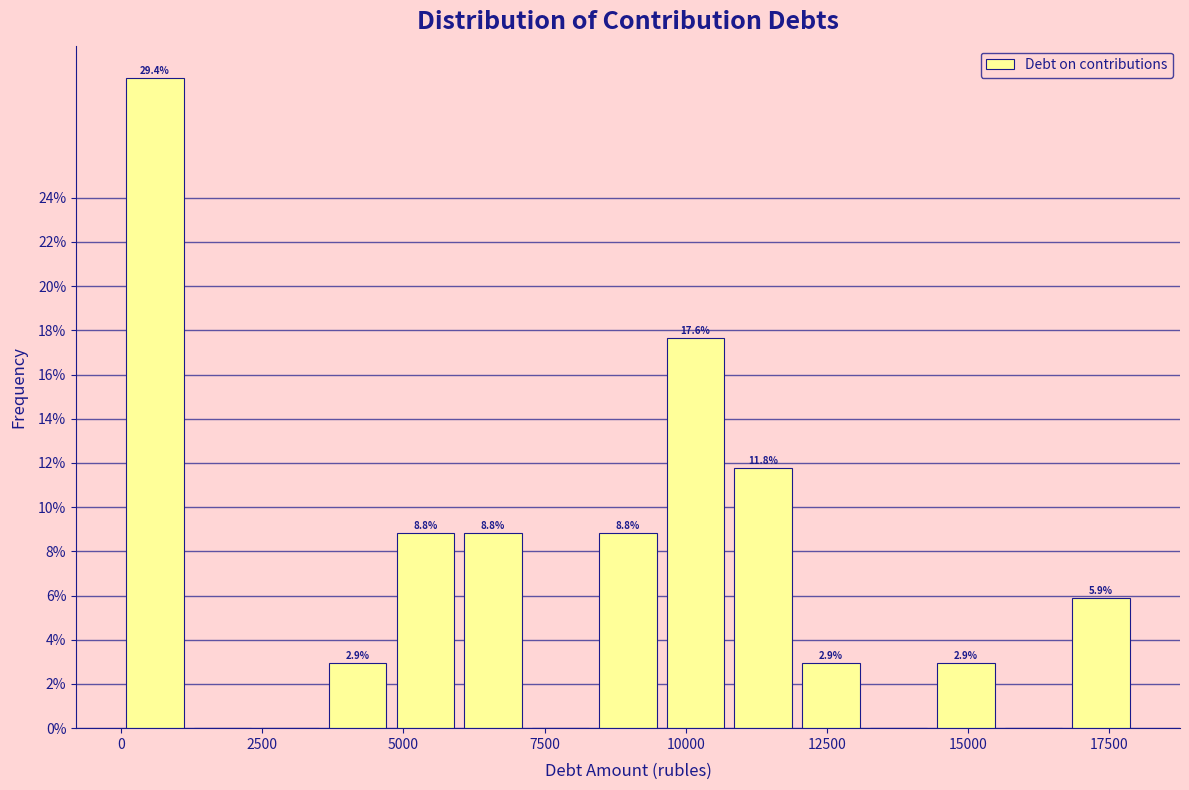

Around what value on the x-axis is the tallest bar? Give the approximate position of its centre, as read against the axis.

500